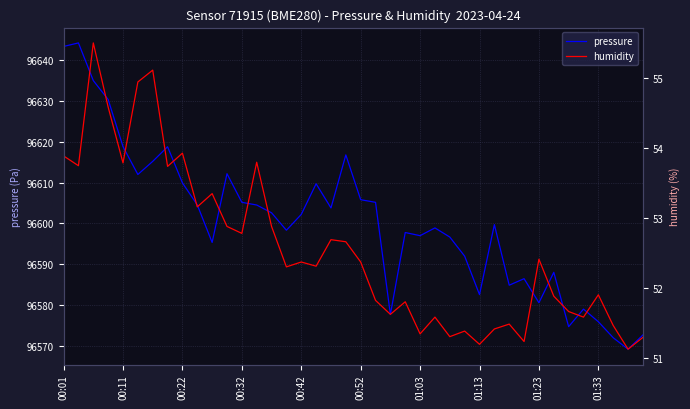

How many data points in humidity are less than 52?

18